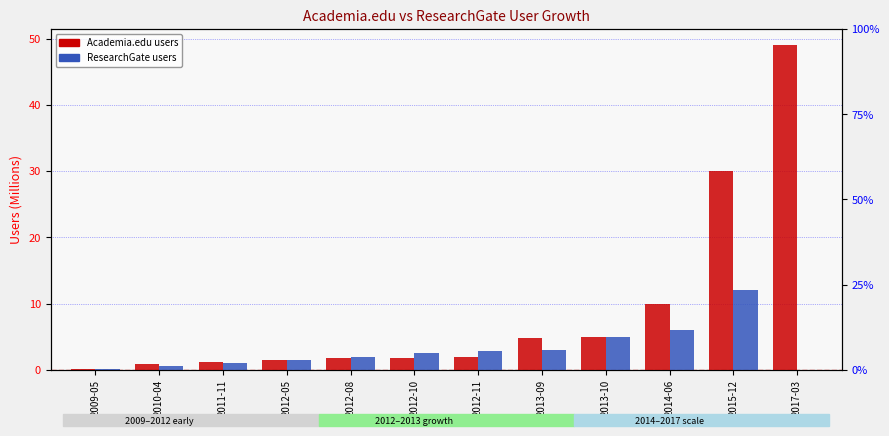

What is the label of the 12th bar from the left?

2017-03